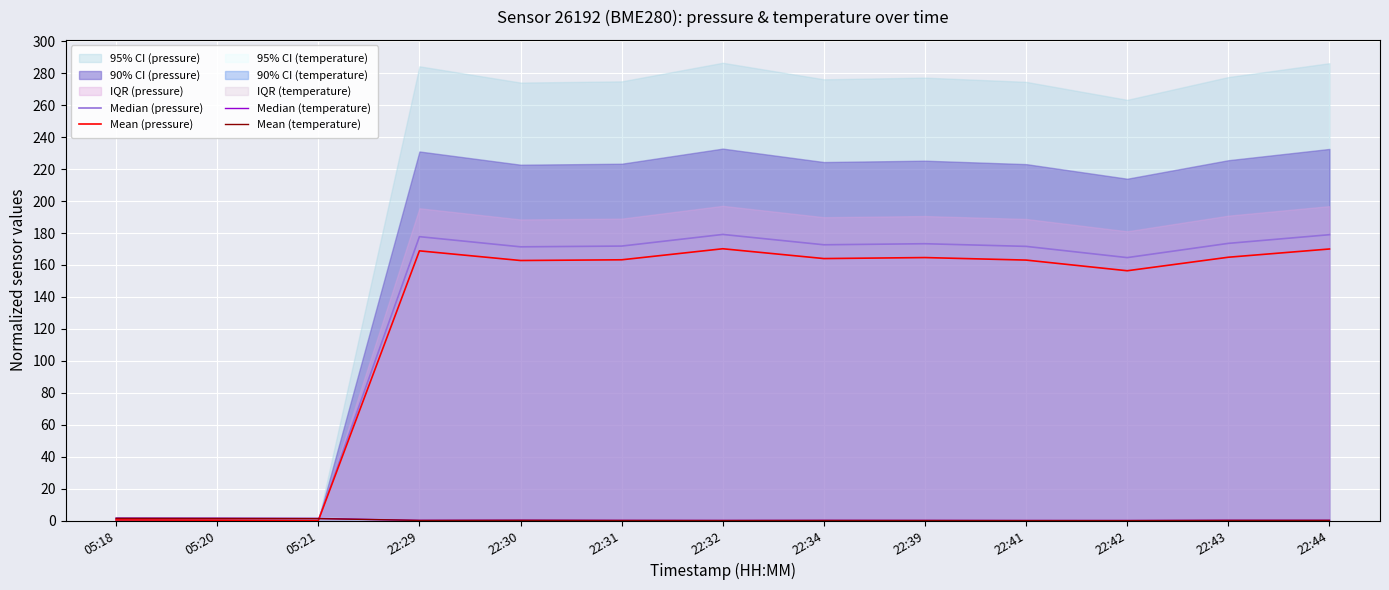

Reading left to right, transcribe all the data shown in this chart.

Median (pressure): 0.4	0.2	0.0	177.8	171.4	171.9	179.1	172.7	173.3	171.7	164.6	173.5	179.0
Mean (pressure): 0.4	0.2	0.0	168.9	162.8	163.3	170.2	164.0	164.7	163.1	156.4	164.9	170.0
Median (temperature): 1.5	1.4	1.3	0.1	0.2	0.1	0.0	0.1	0.1	0.0	0.0	0.1	0.1
Mean (temperature): 1.4	1.3	1.2	0.1	0.2	0.1	0.0	0.1	0.1	0.0	0.0	0.1	0.1